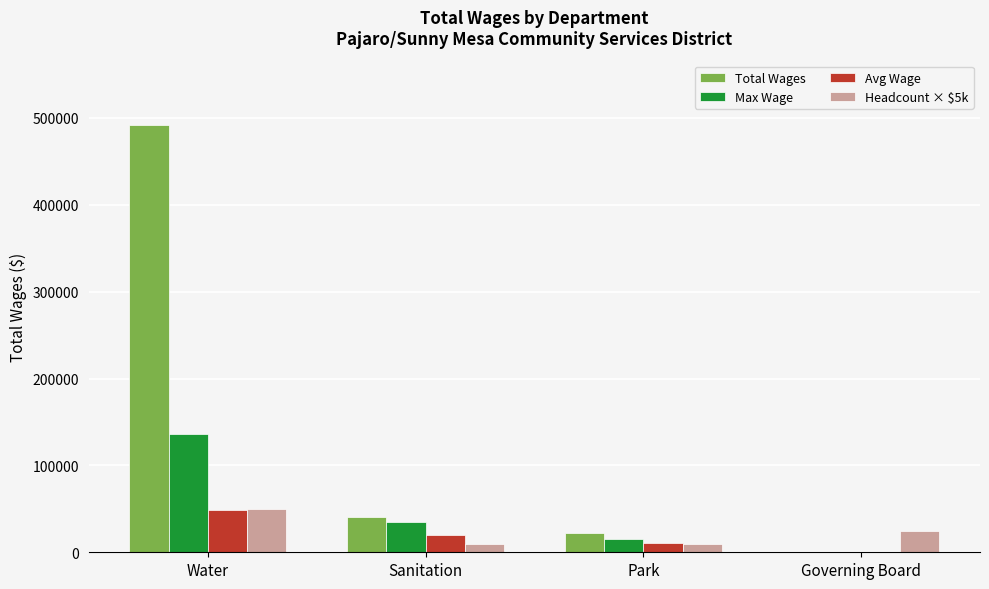

Which label corresponds to the largest value in the chart?

Water